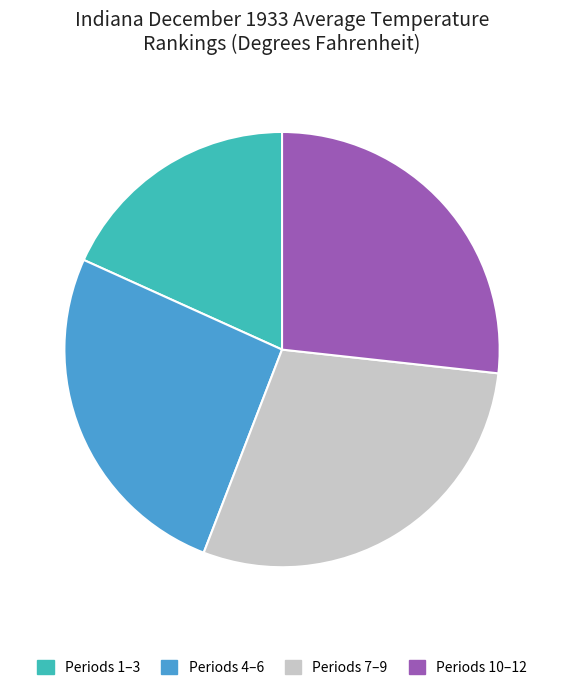

Is the sum of Periods 10–12 and Periods 1–3 greater than half?

No